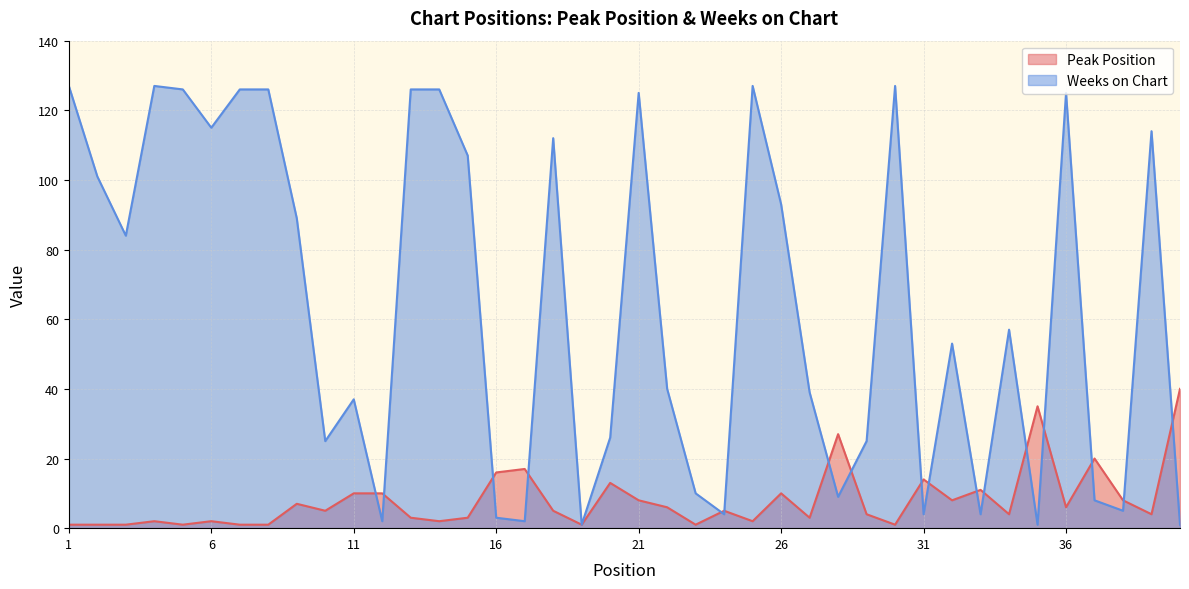

Rank the series by their maximum value, from lowest to highest.

Peak Position, Weeks on Chart